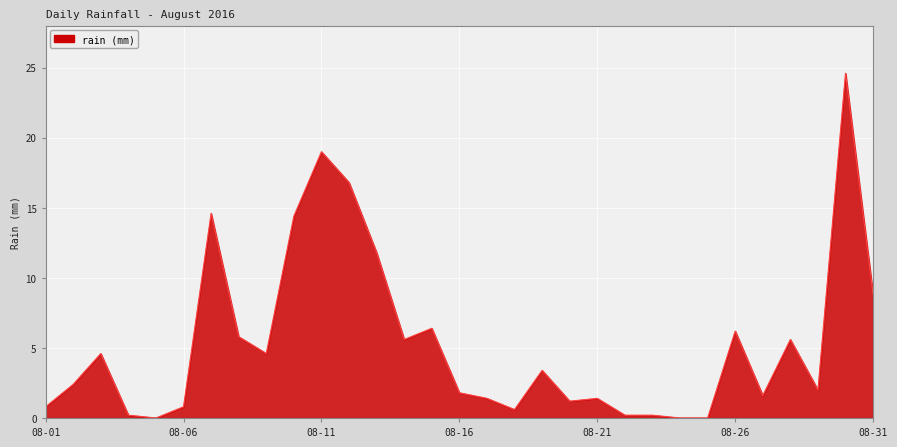

What is the maximum value shown in the chart?

24.6